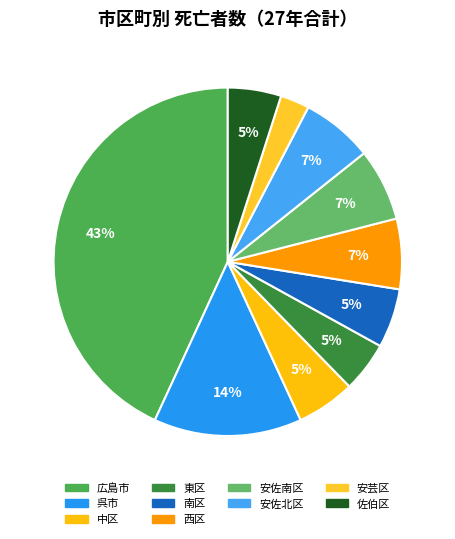

Is there a majority slice in this chart?

No